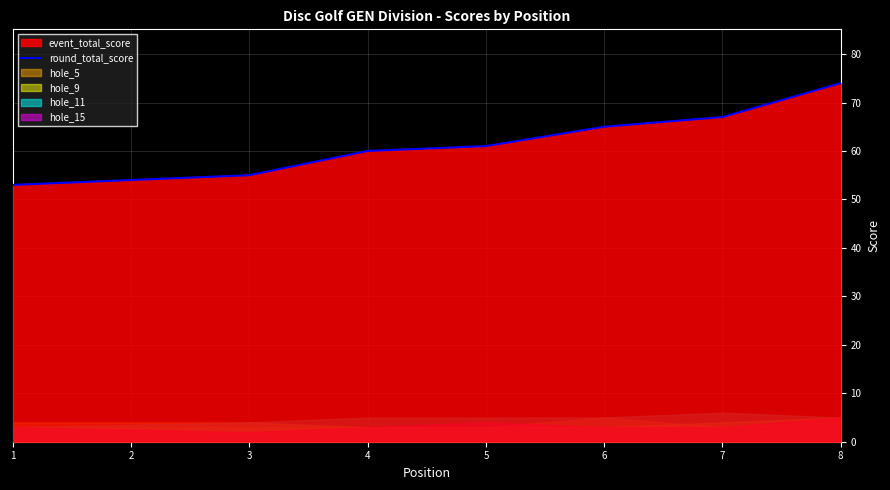

What is the sum of all values?

488